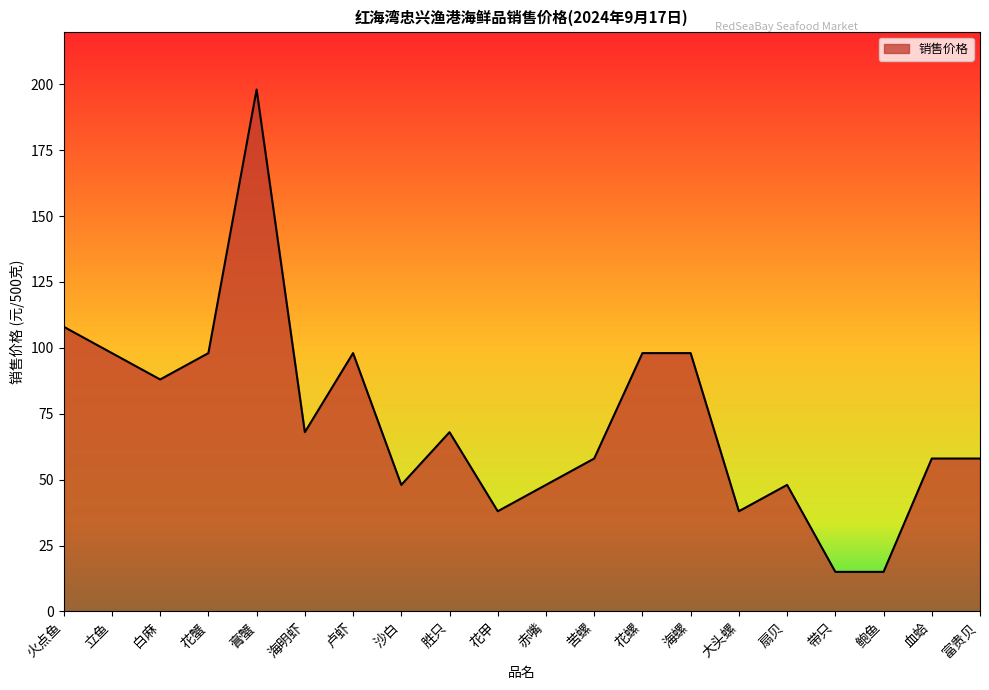

What position from the right is 火点鱼?

20